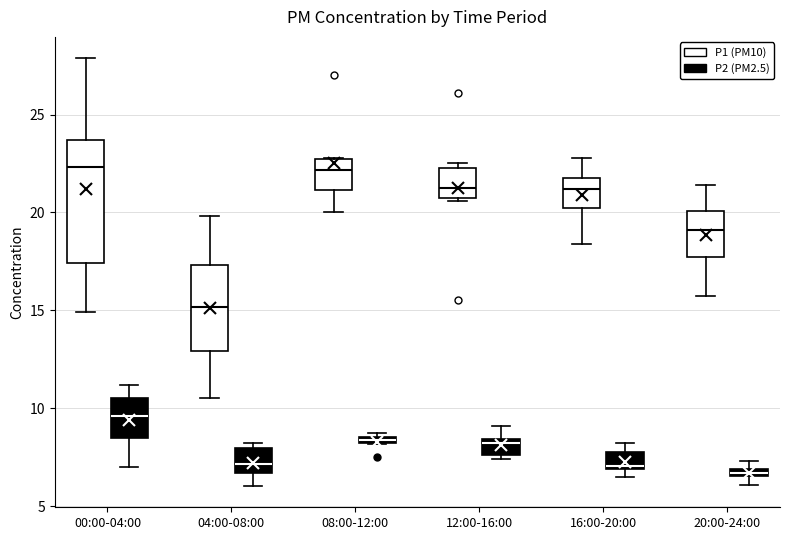

Which box is the tallest, from its lower edge to its upper edge?

00:00-04:00 (P1 (PM10))